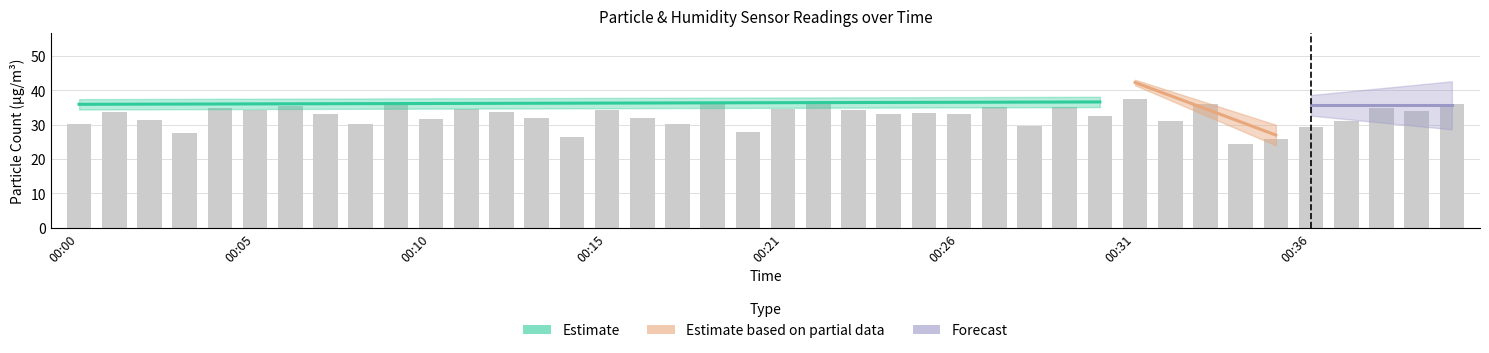

What is the value of the PMS_P2 bar at the 22nd from the left?

37.0